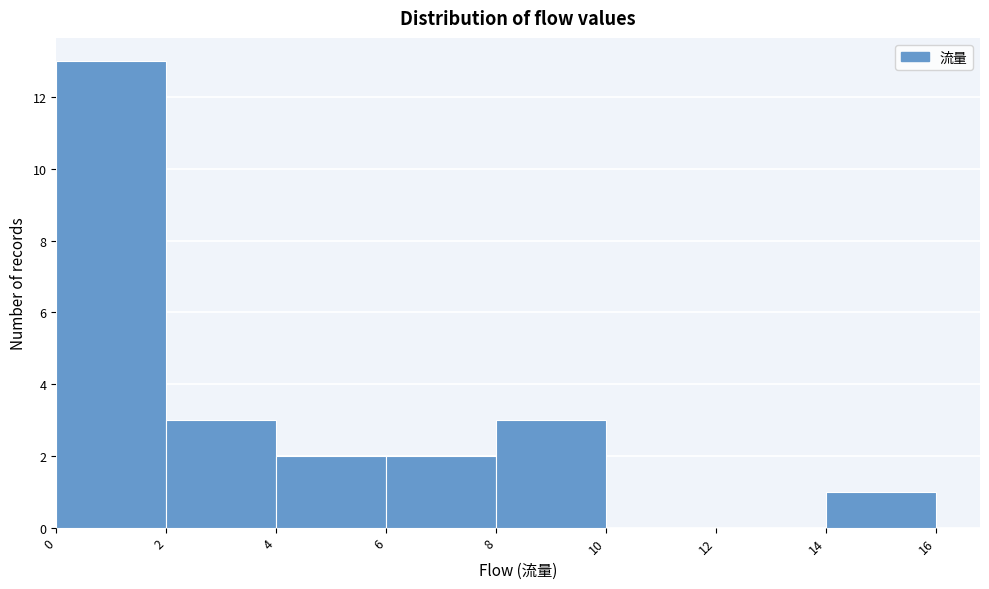

Reading left to right, transcribe this chart: for each bar, give the range it covers on the x-axis and its height. The values are not printed on the chart, so give them approximately, as read against the axis.

0 to 2: 13
2 to 4: 3
4 to 6: 2
6 to 8: 2
8 to 10: 3
10 to 12: 0
12 to 14: 0
14 to 16: 1